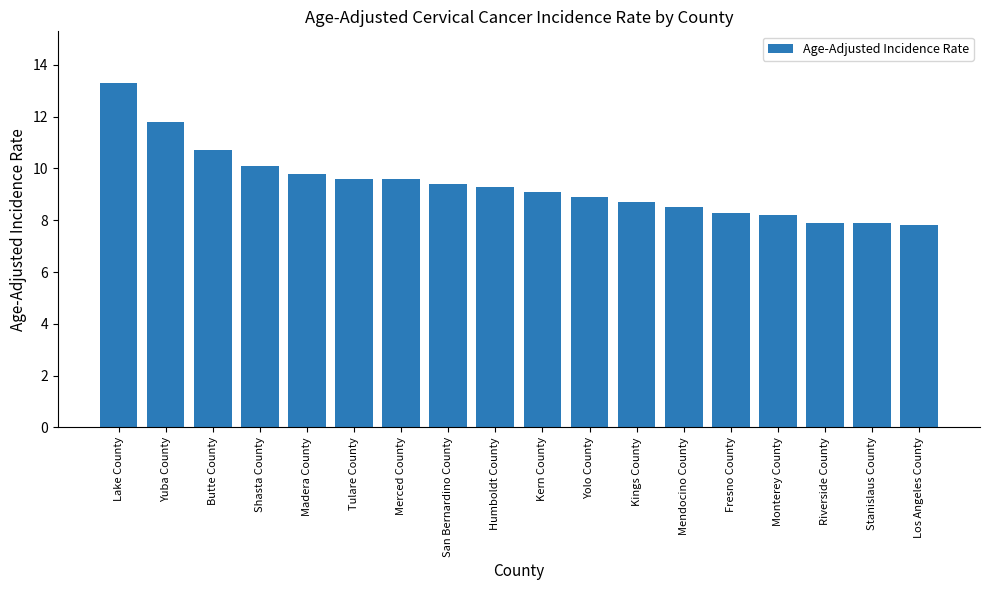

The value at Monterey County is 12.0. True or false?

False